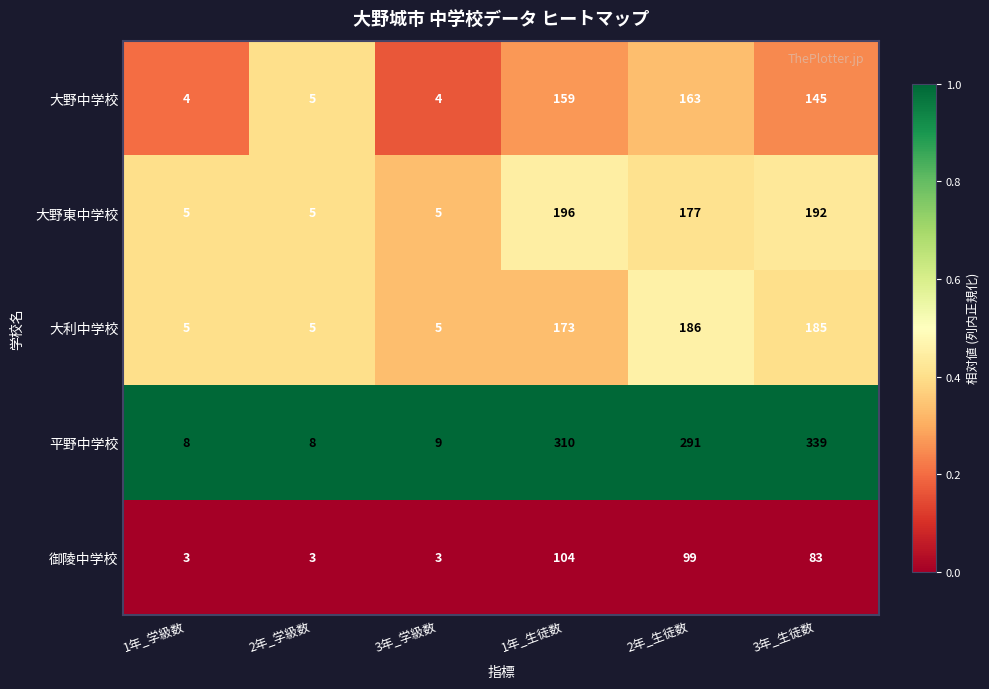

Reading left to right, what are all the values shown in this chart?

大野中学校: 4	5	4	159	163	145
大野東中学校: 5	5	5	196	177	192
大利中学校: 5	5	5	173	186	185
平野中学校: 8	8	9	310	291	339
御陵中学校: 3	3	3	104	99	83